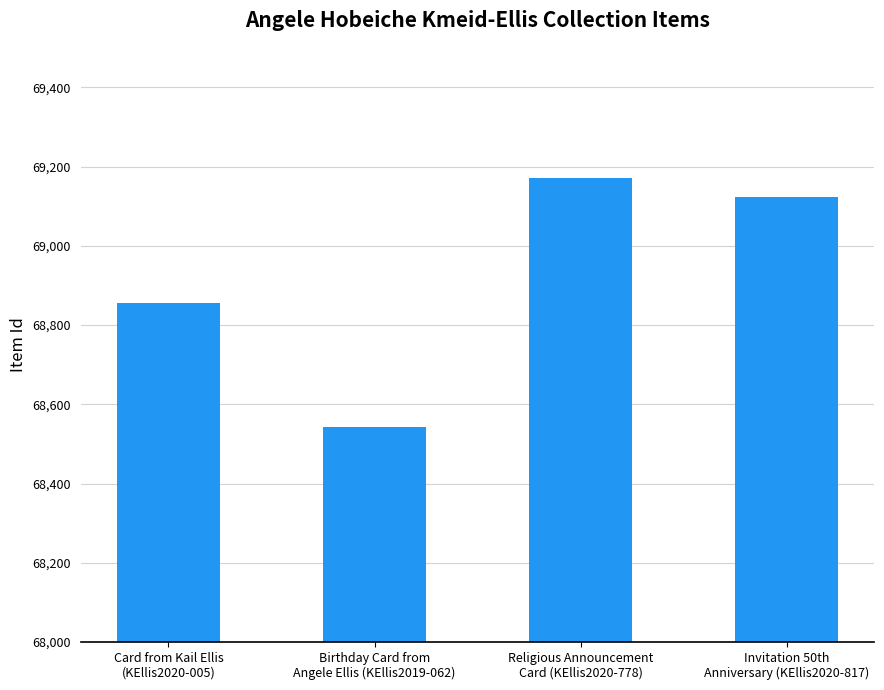

The value at Religious Announcement
Card (KEllis2020-778) is 69172. True or false?

True